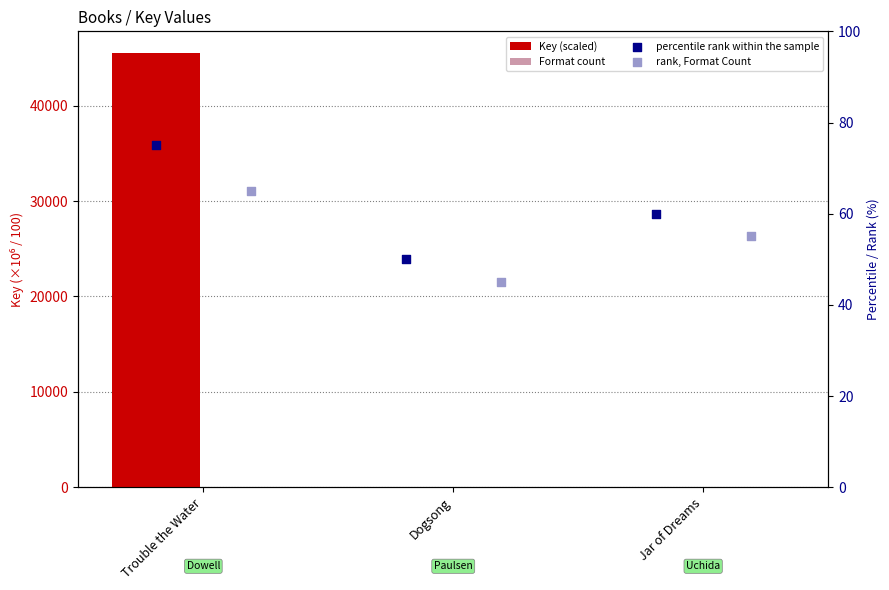

At how many categories does at least one series exceed 20475?

1